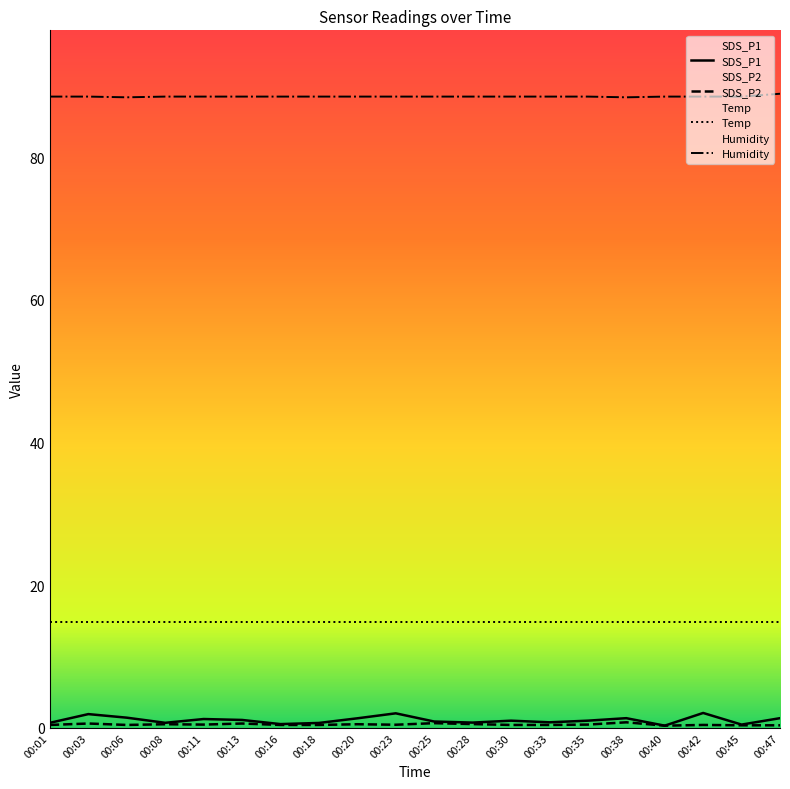

How many lines are shown in the chart?

4